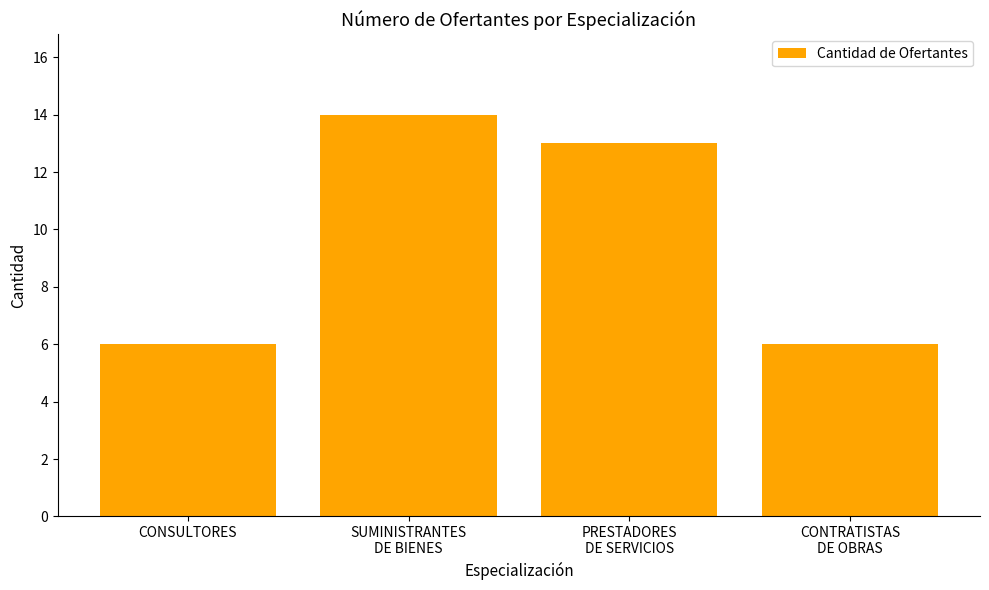

What is the minimum value shown in the chart?

6